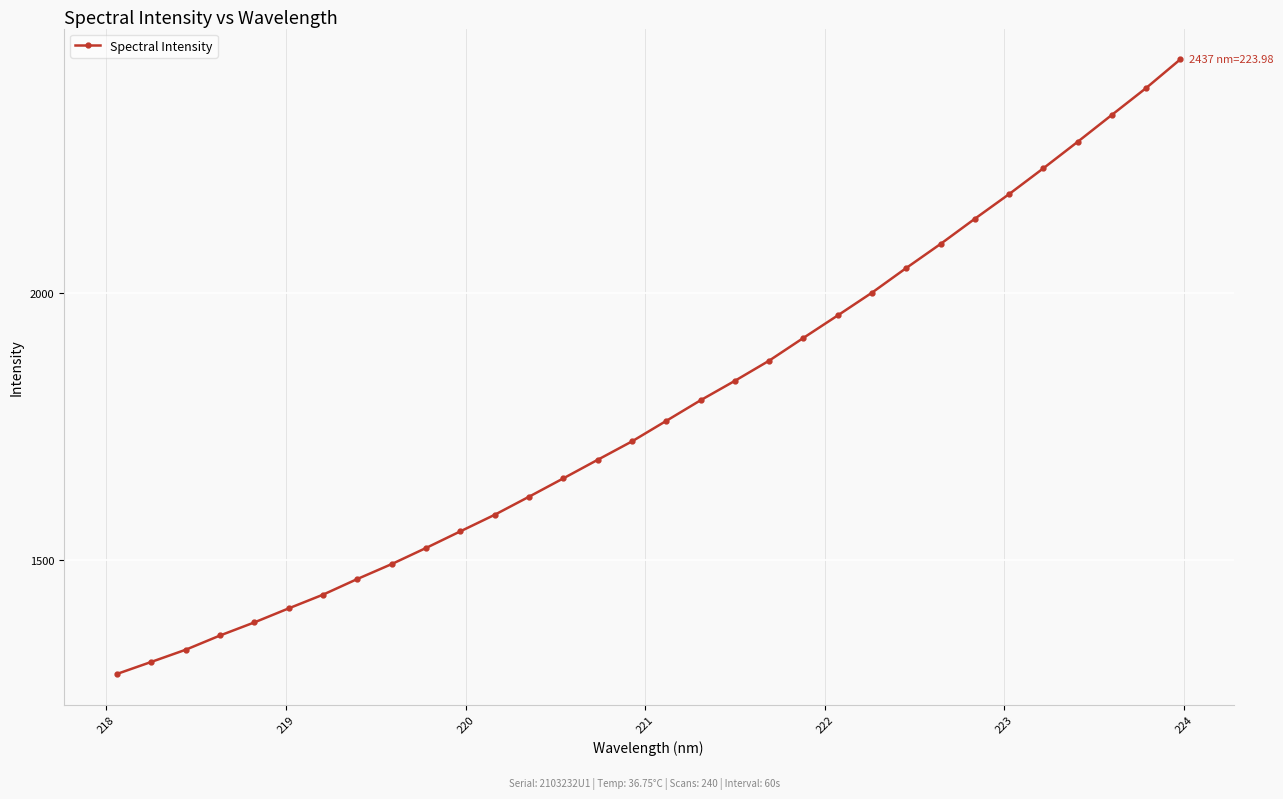

What is the maximum value shown in the chart?

2436.6